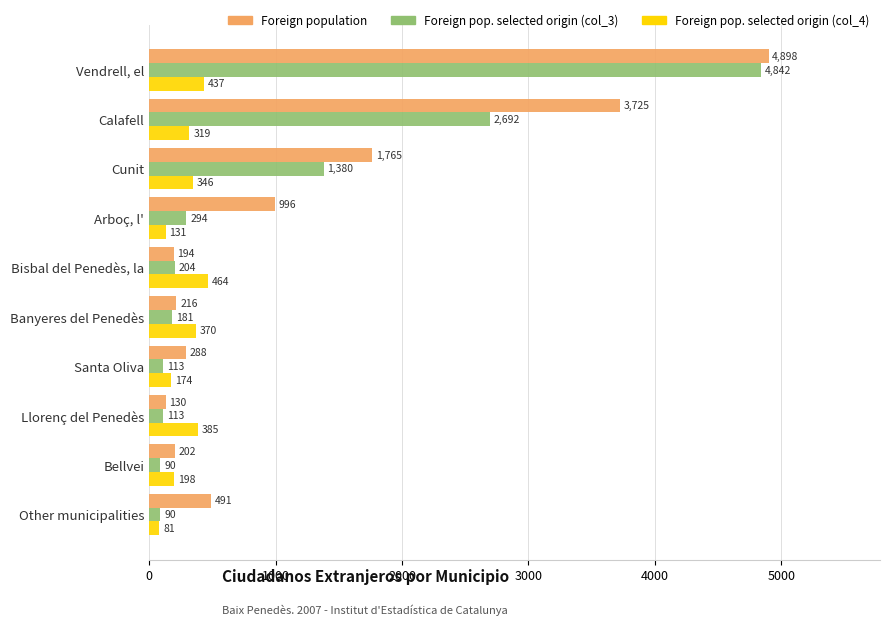

Which series has the largest total across all categories?

Foreign population